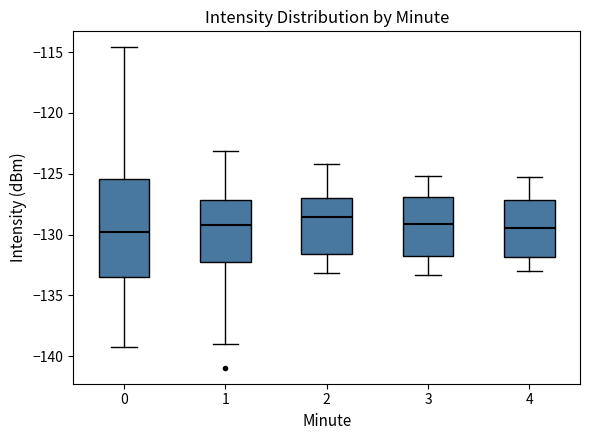

Which box has the highest median line?

2